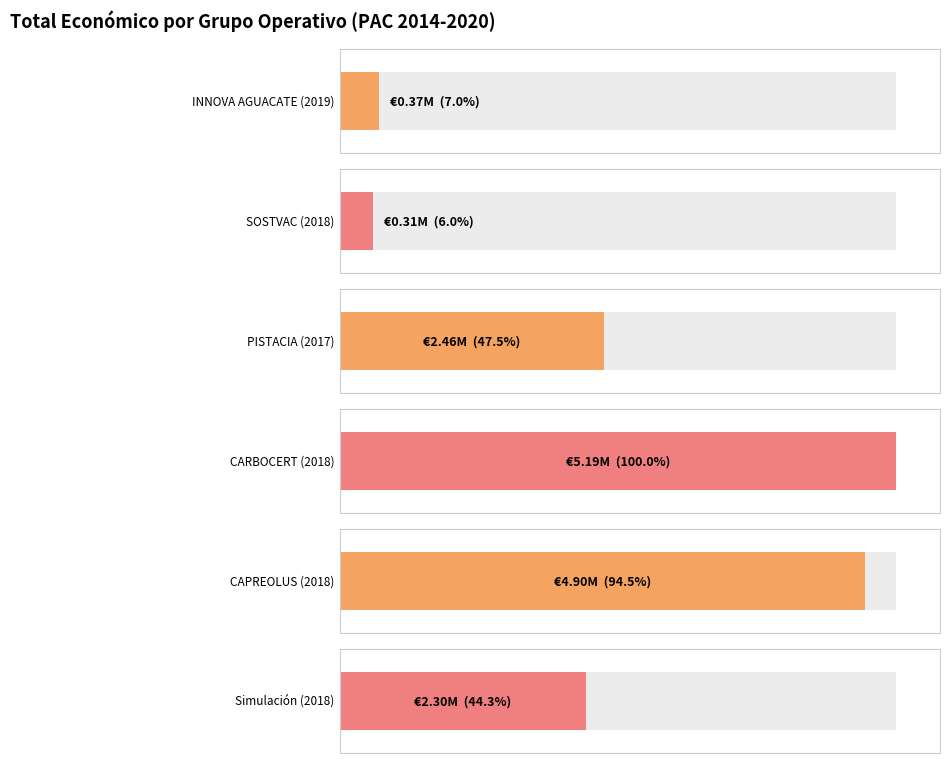

The chart shows a value of 1792037 at 2018. True or false?

False